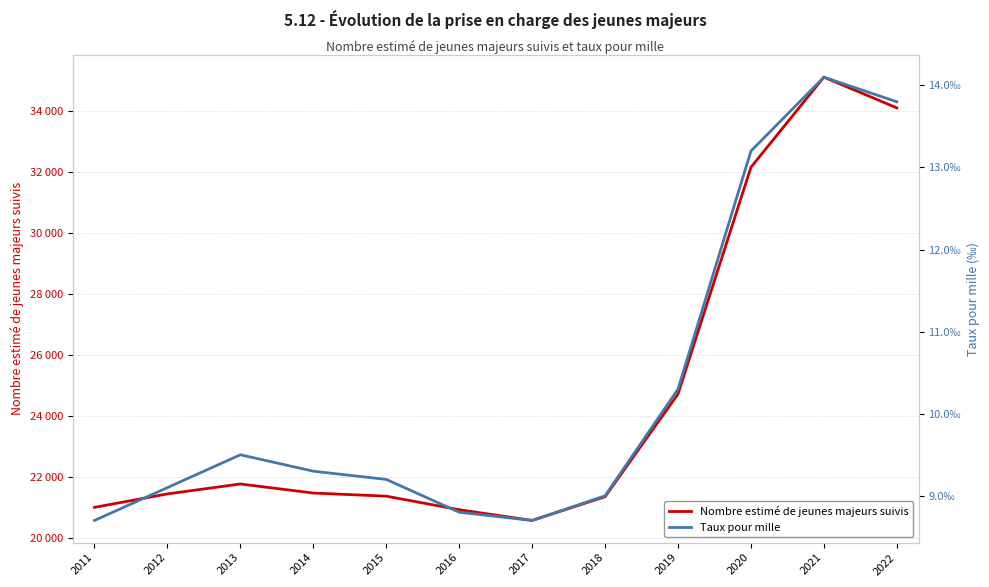

True or false: Taux pour mille and Nombre estimé de jeunes majeurs suivis cross at least once.

False